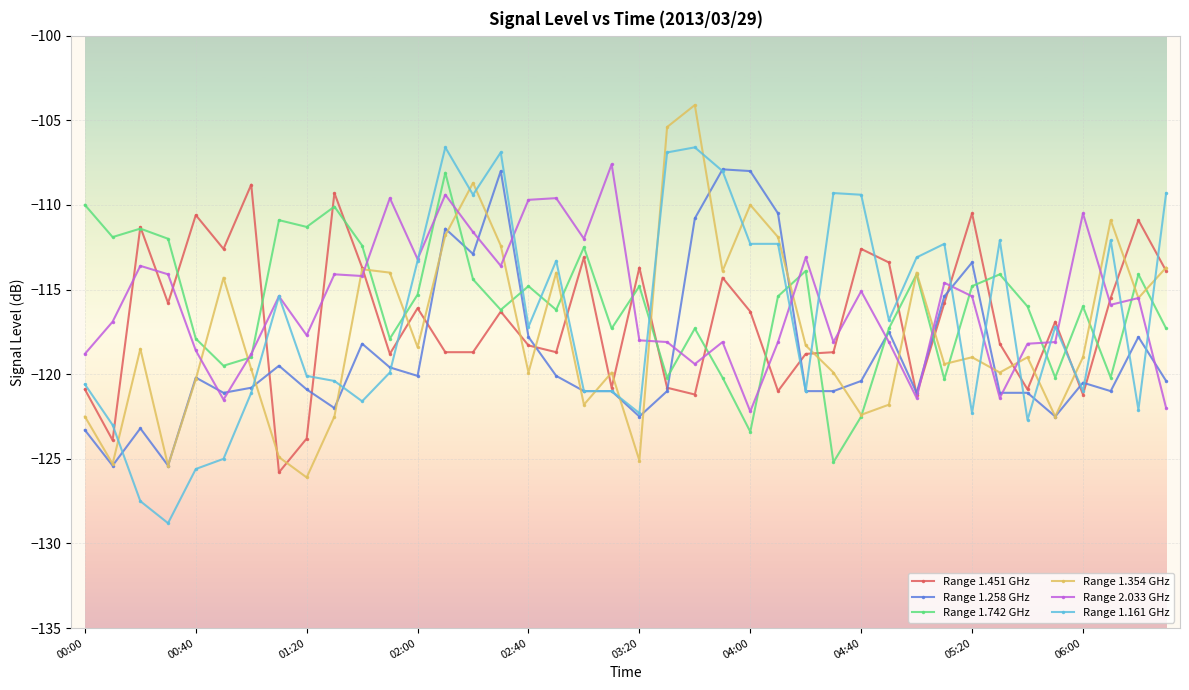

True or false: Range 1.742 GHz has more than 2 points higher than both neighbors.

True